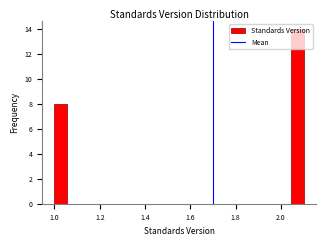

Read against the x-axis, roughly where is the centre of the tallest bar?

2.08